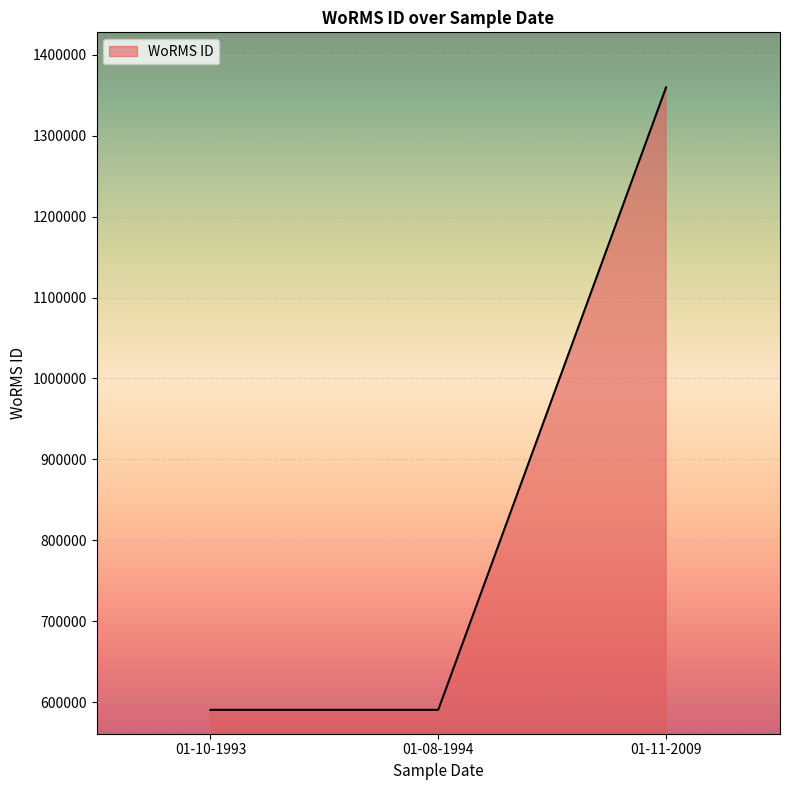

The value at 01-08-1994 is 590432. True or false?

True